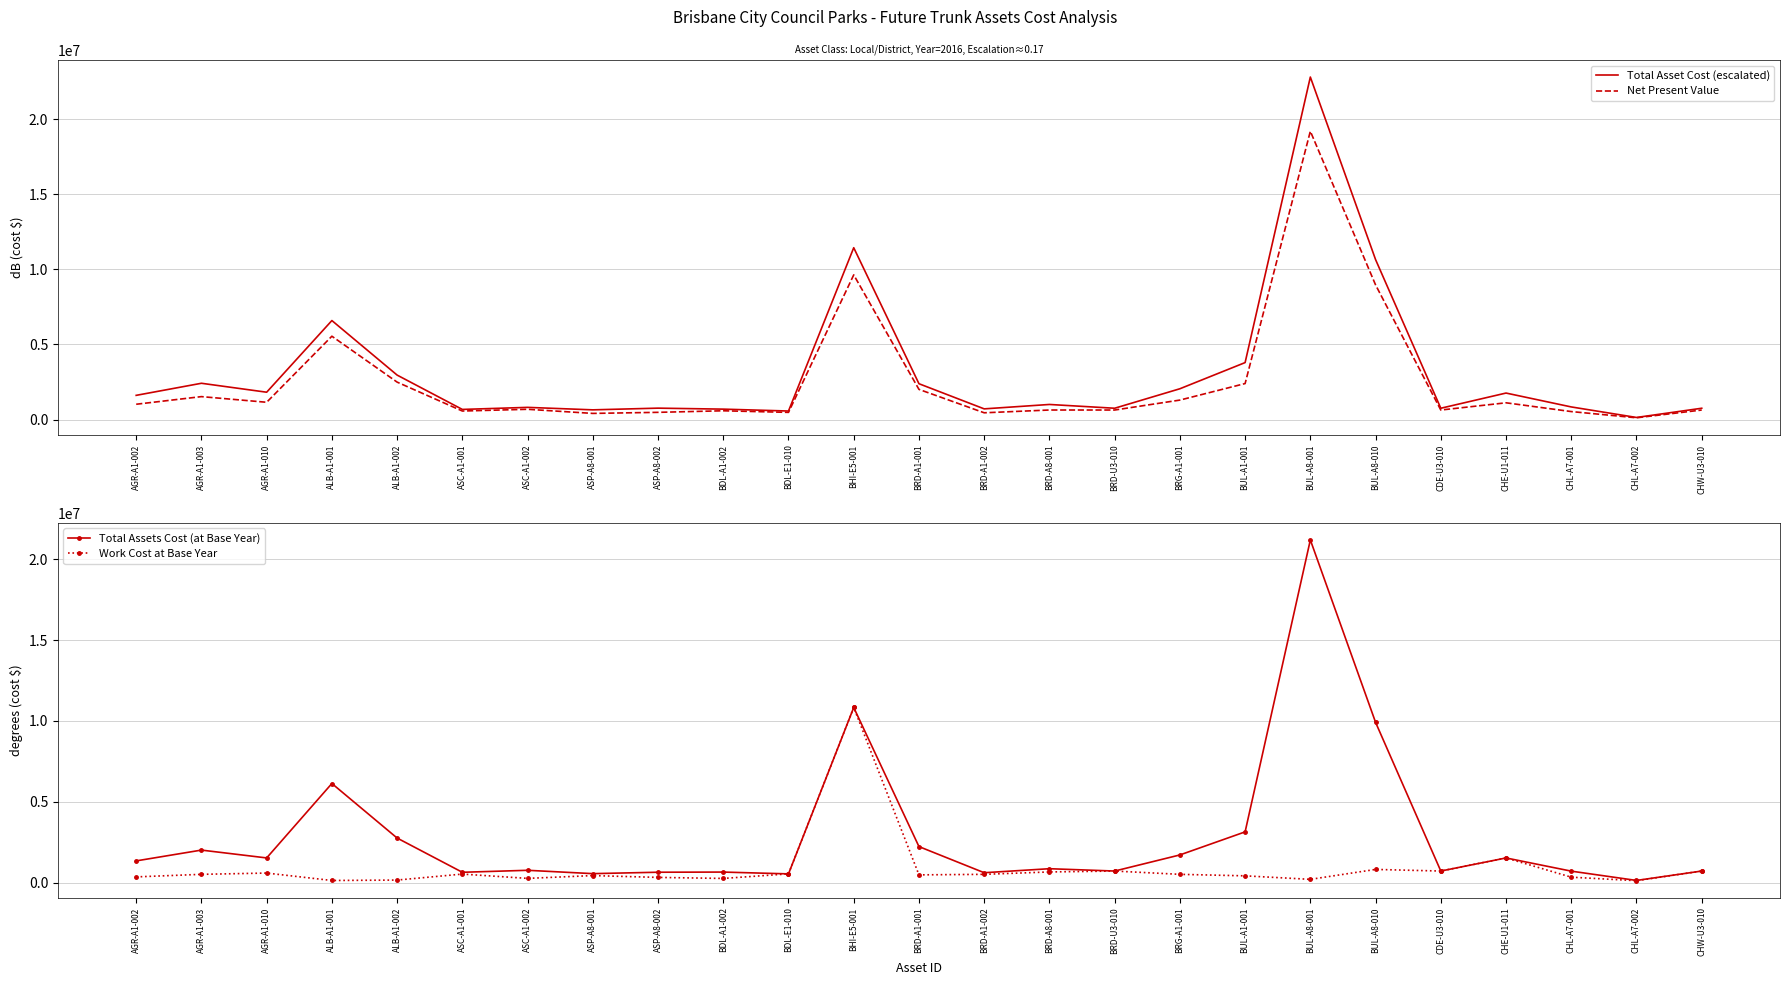

At which label does Total Assets Cost (at Base Year) first exceed 854795?

AGR-A1-002